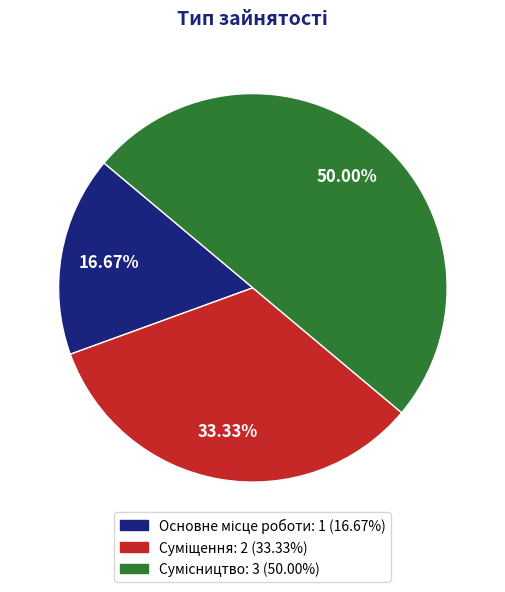

Do Сумісництво and Суміщення together represent more than half of the pie?

Yes